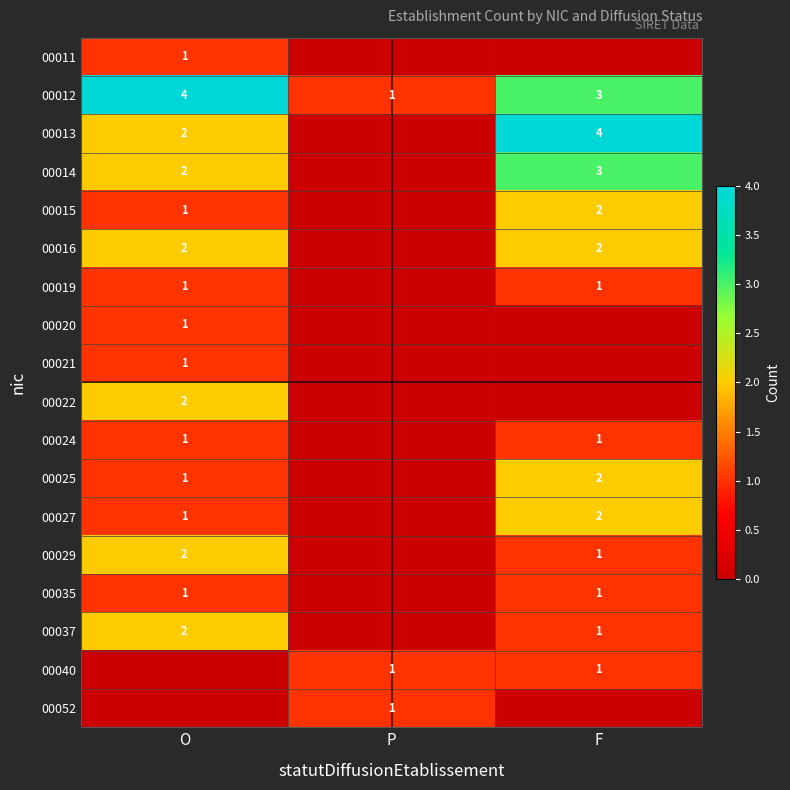

At which category does the chart reach its peak across all series?

O